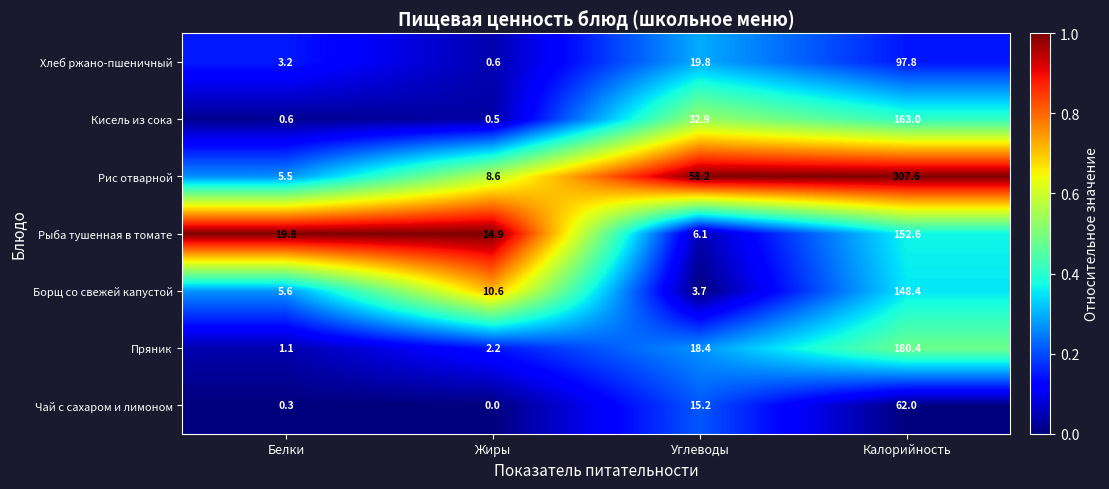

Which series has the largest total across all categories?

Рис отварной